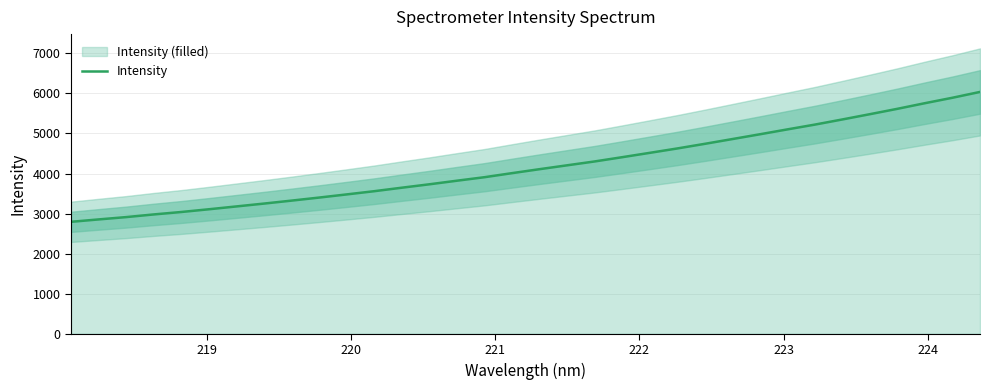

How many lines are shown in the chart?

1